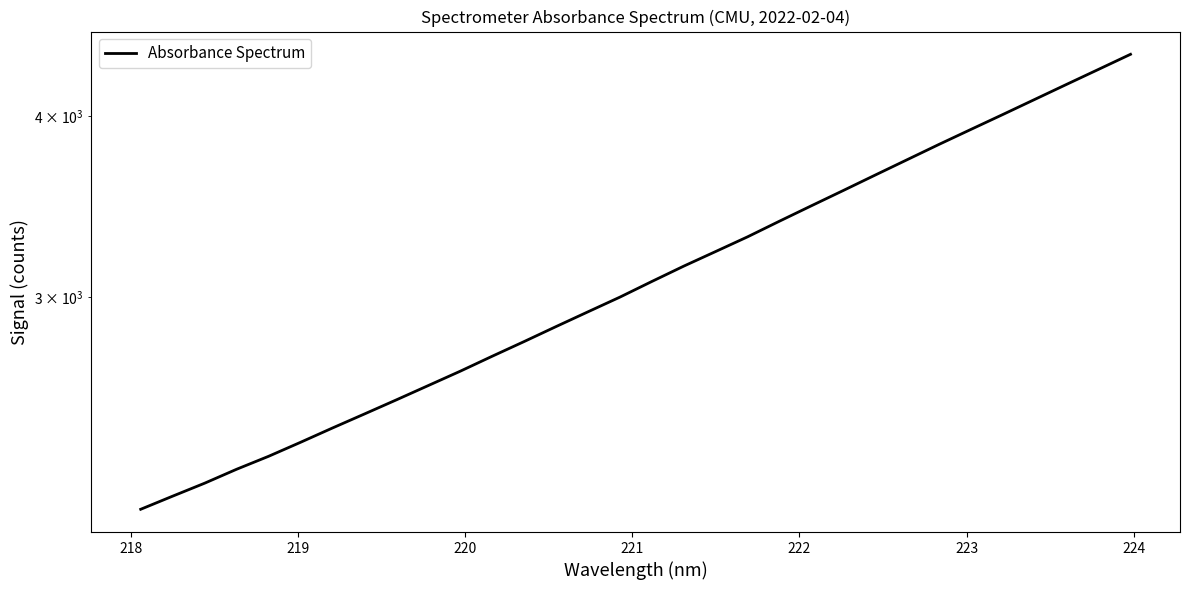

How many lines are shown in the chart?

1